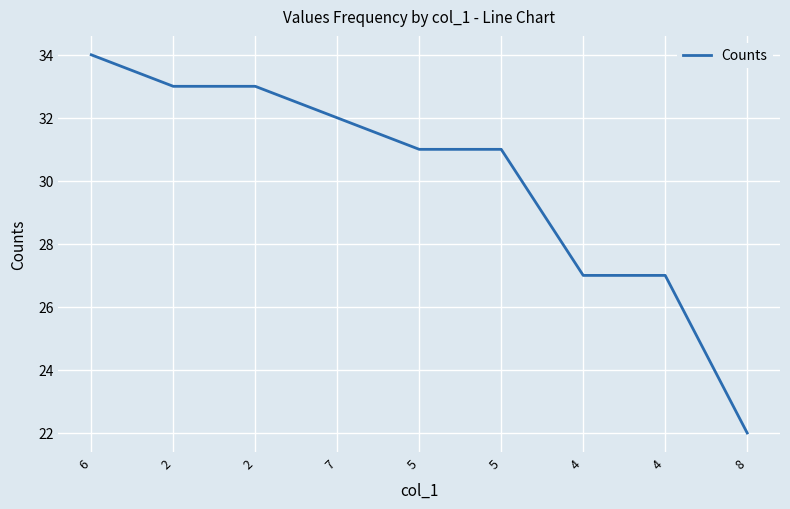

How many lines are shown in the chart?

1